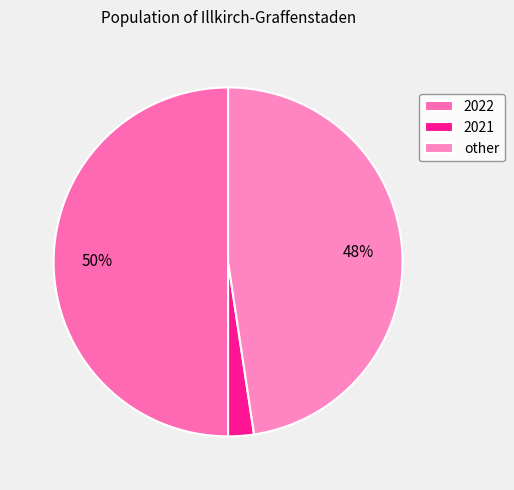

Which slice is the smallest?

2021